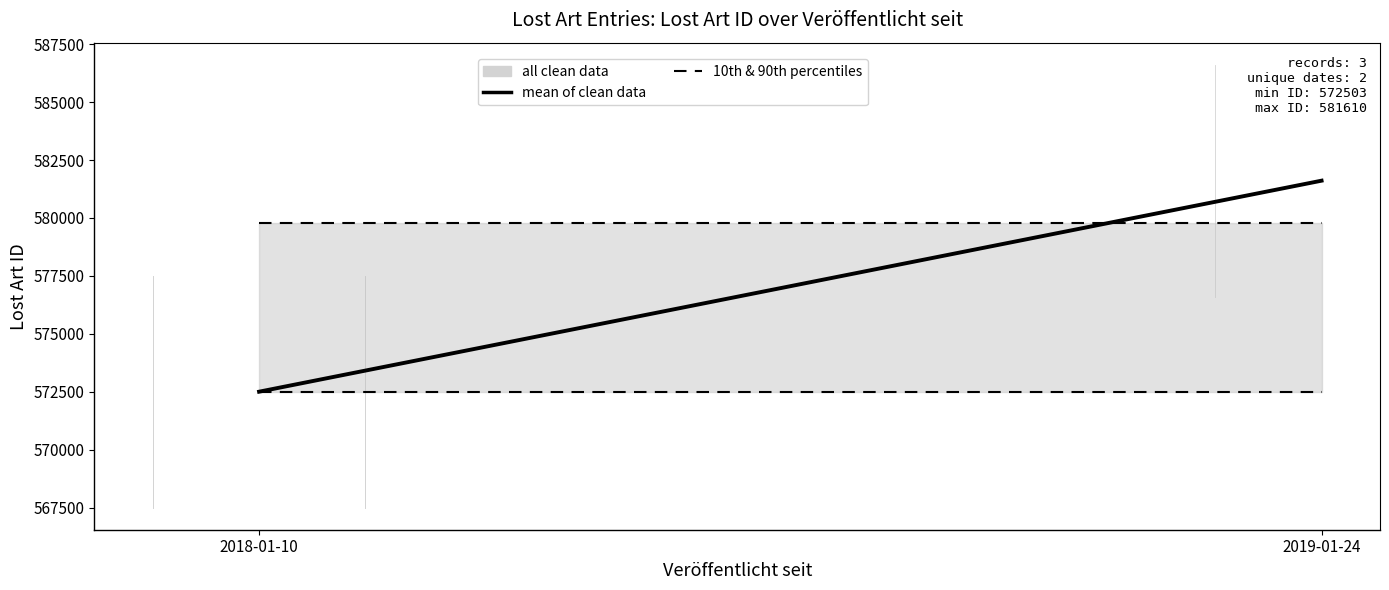

The value of mean of clean data at 2018-01-10 is 397852.6. True or false?

False